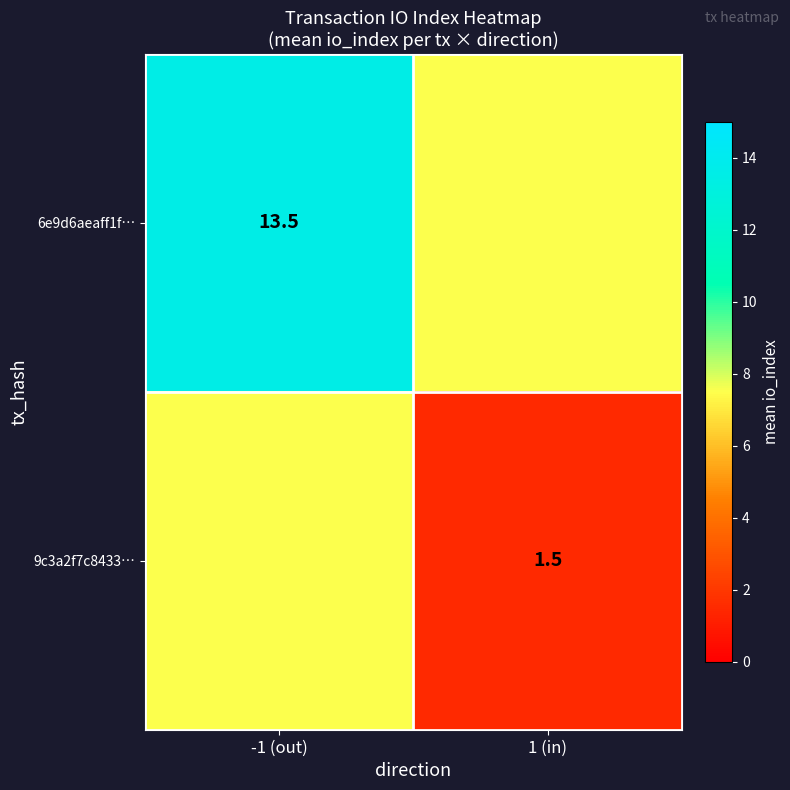

True or false: 9c3a2f7c8433… has a value of 1.5 at 1 (in).

True